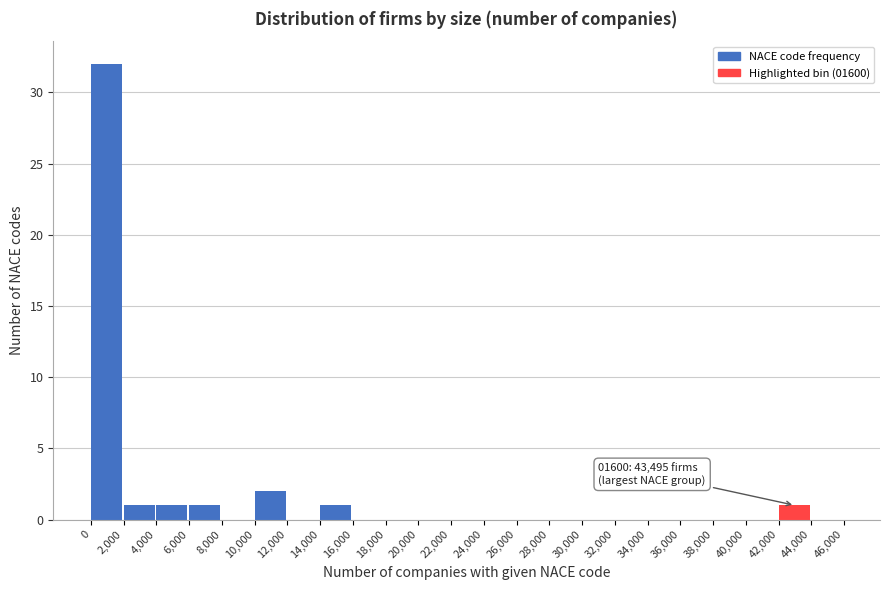

Reading right to left, list all the values displayed in this chart.

44,000=0	42,000=1	40,000=0	38,000=0	36,000=0	34,000=0	32,000=0	30,000=0	28,000=0	26,000=0	24,000=0	22,000=0	20,000=0	18,000=0	16,000=0	14,000=1	12,000=0	10,000=2	8,000=0	6,000=1	4,000=1	2,000=1	0=32